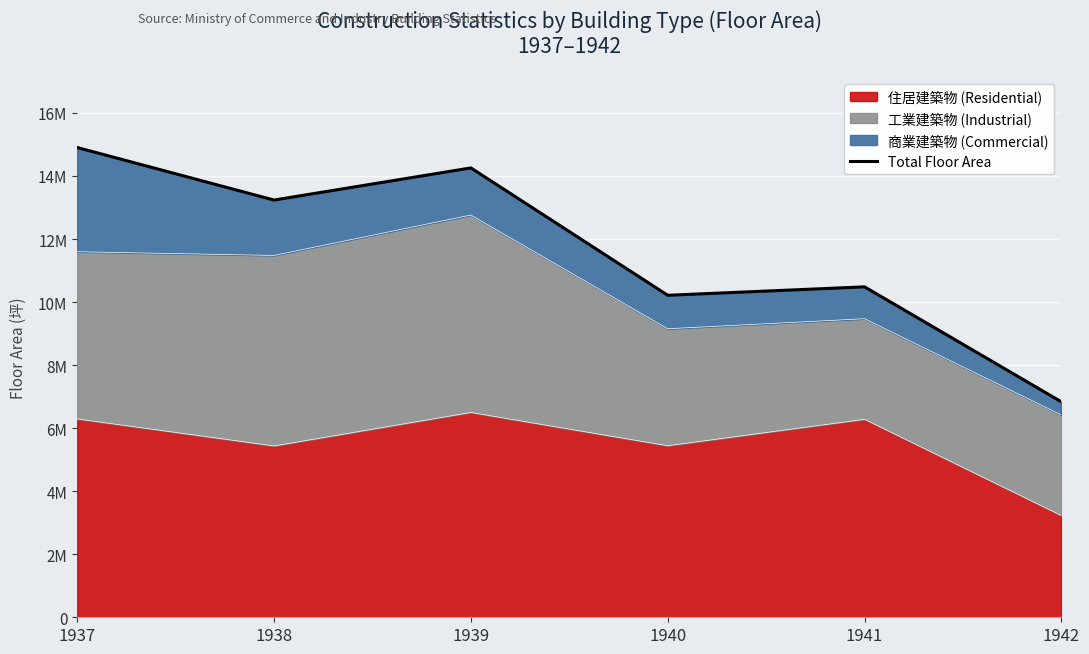

What is the value of the 6th point from the left?

6833848